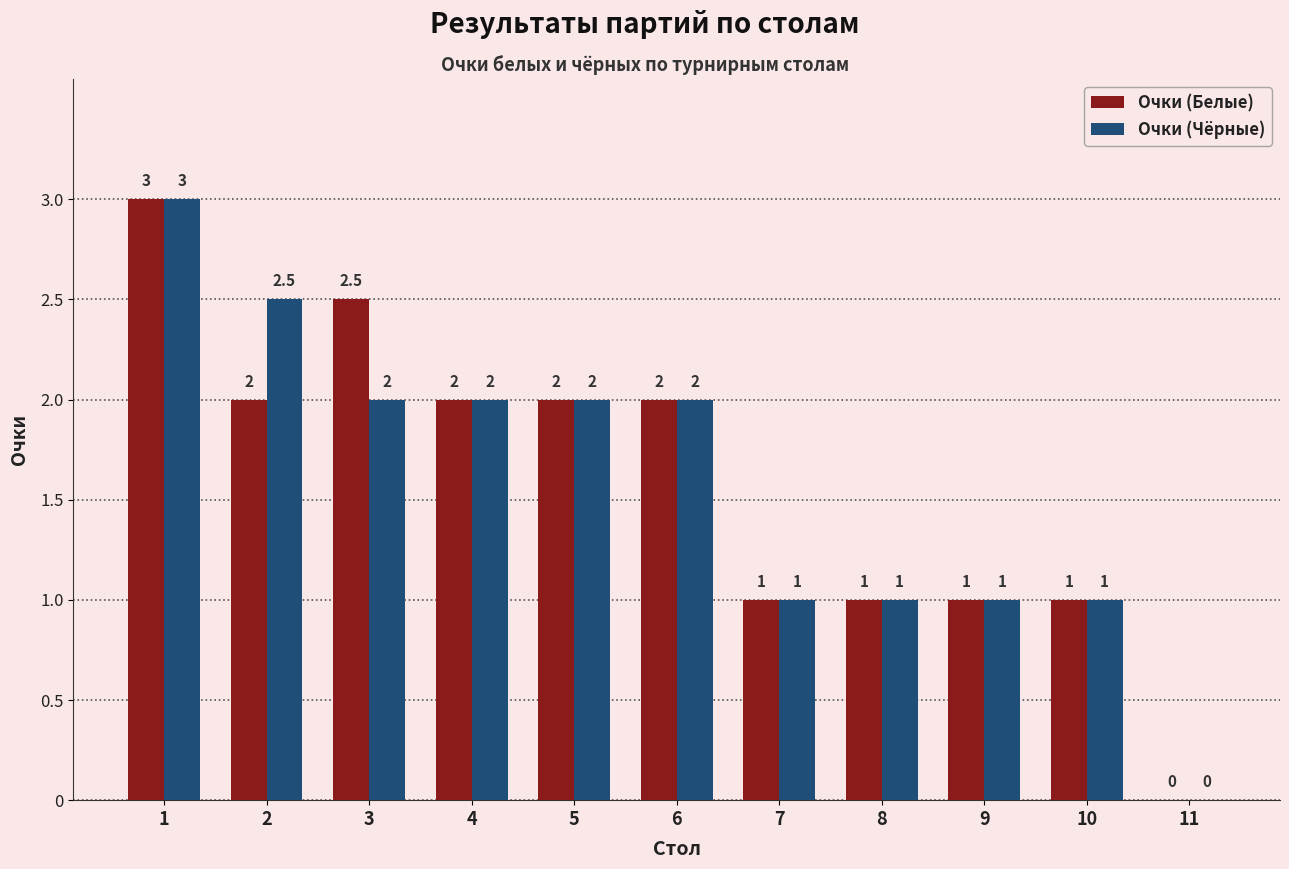

What are all the series names shown in the legend?

Очки (Белые), Очки (Чёрные)